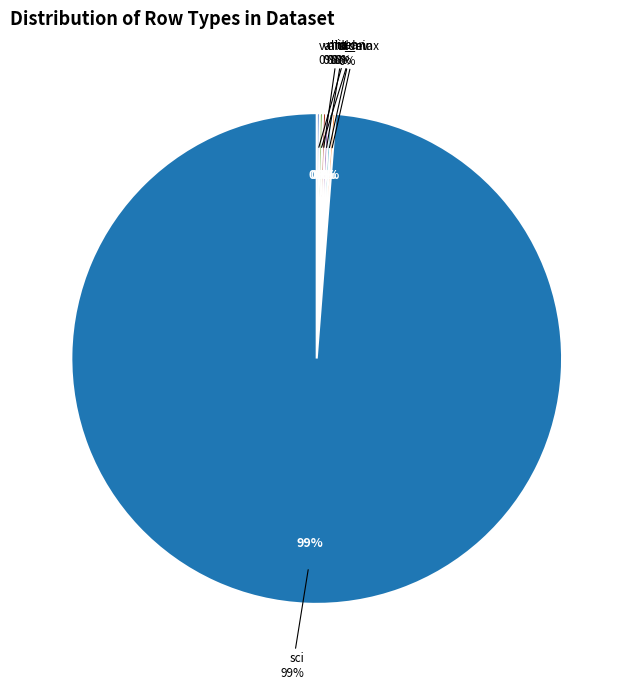

What is the ratio of the value at stdev to the value at valid_max?

1.0